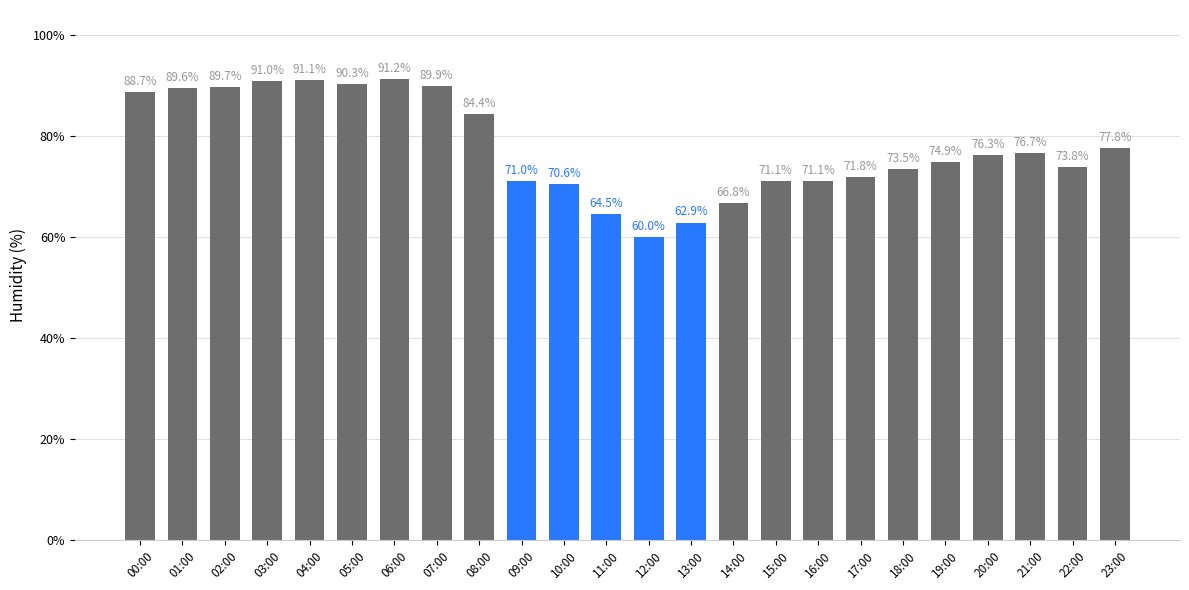

Between 12:00 and 10:00, which is larger?

10:00